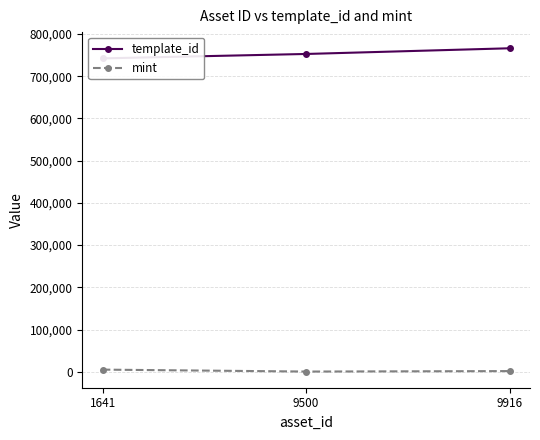

The value of template_id at 9916 is 1092646. True or false?

False